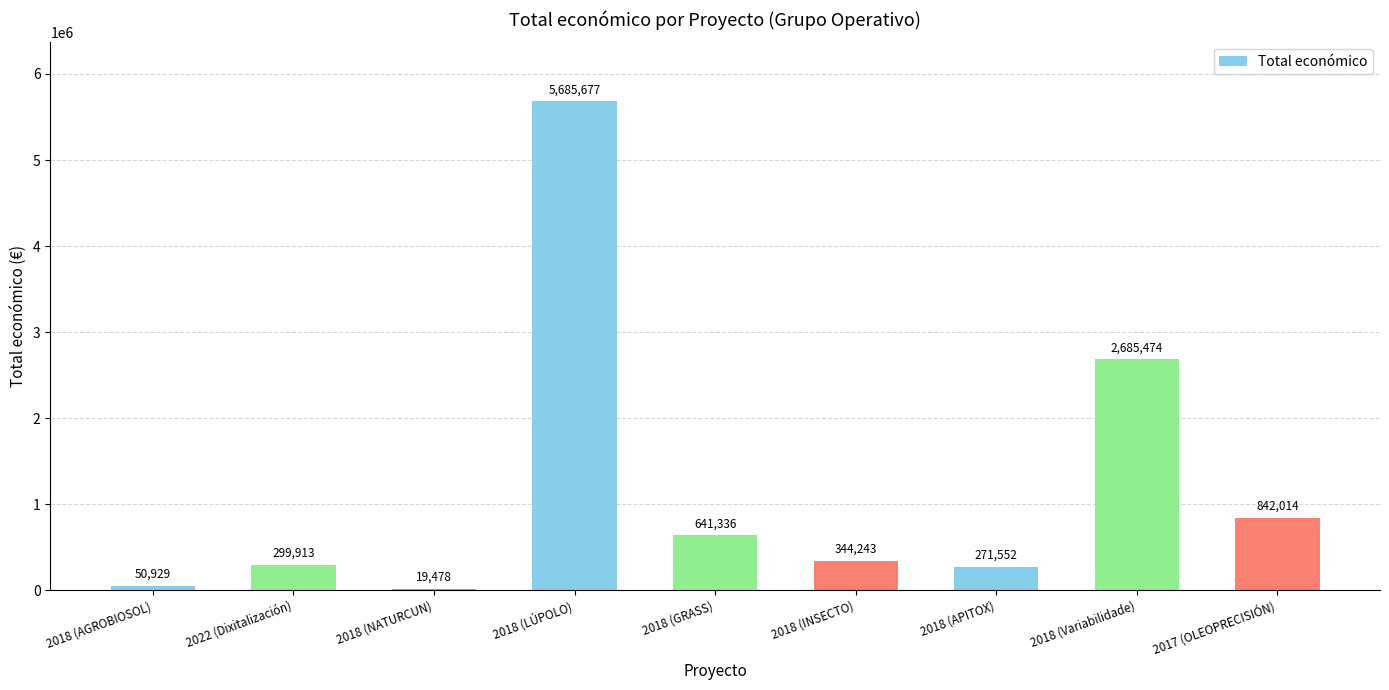

Where is the data nearest to the value 2852577?

2018 (Variabilidade)